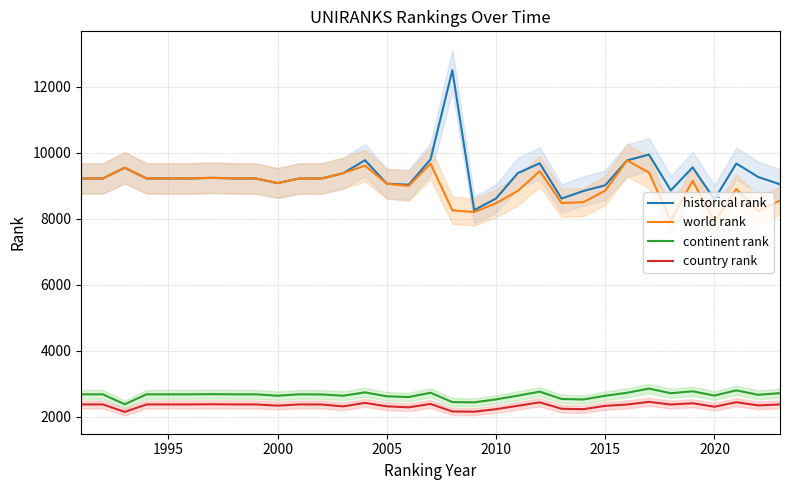

Which series has the widest spread of values?

historical rank